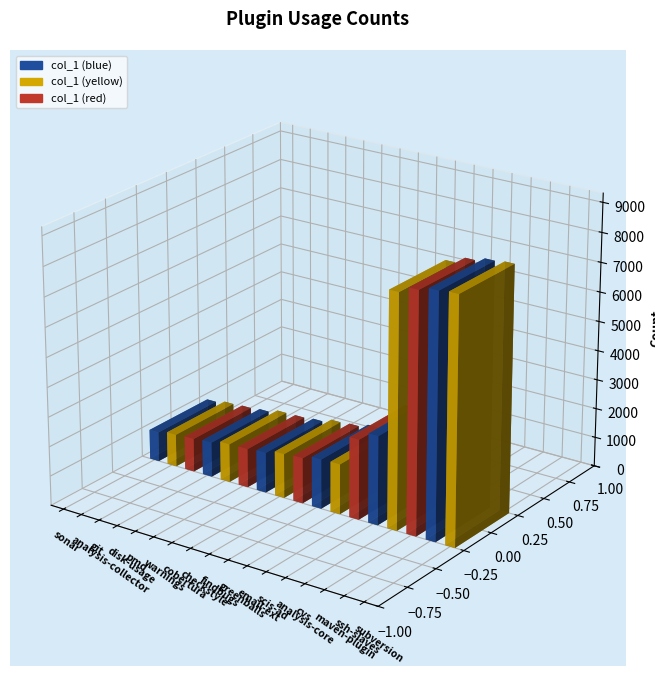

List the labels in order of value, largest first.

subversion, ssh-slaves, maven-plugin, cvs, analysis-core, scis-ad, email-ext, greenballs, findbugs, checkstyle, cobertura, warnings, pmd, disk-usage, git, analysis-collector, sonar